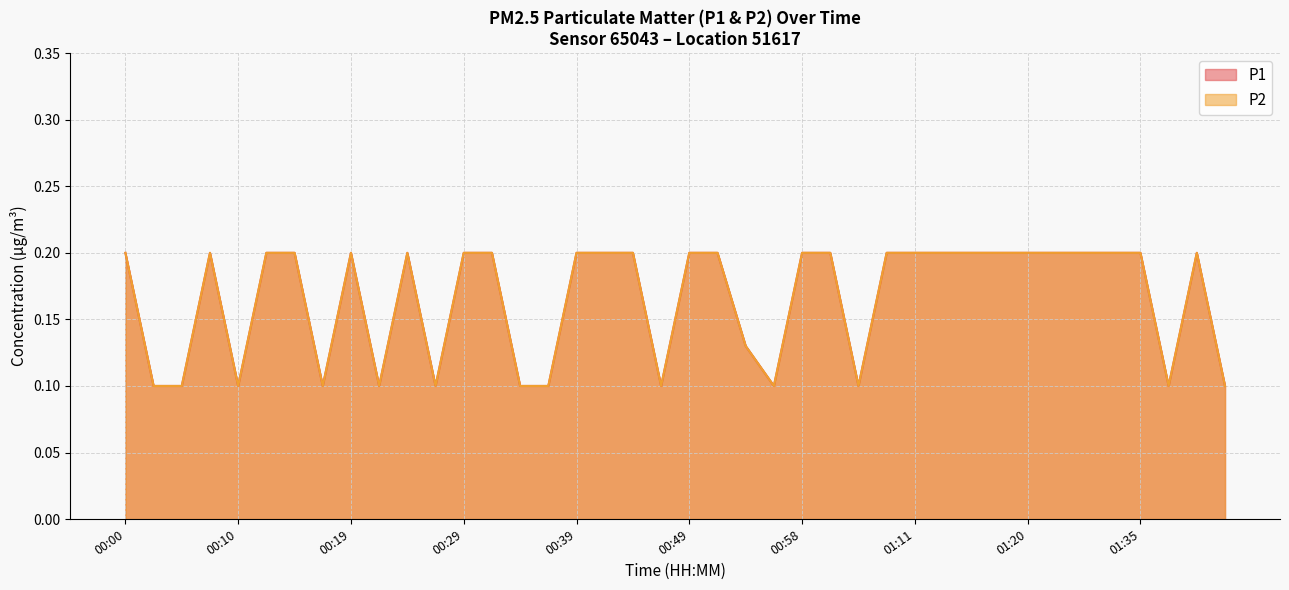

How many distinct data groups are displayed?

2